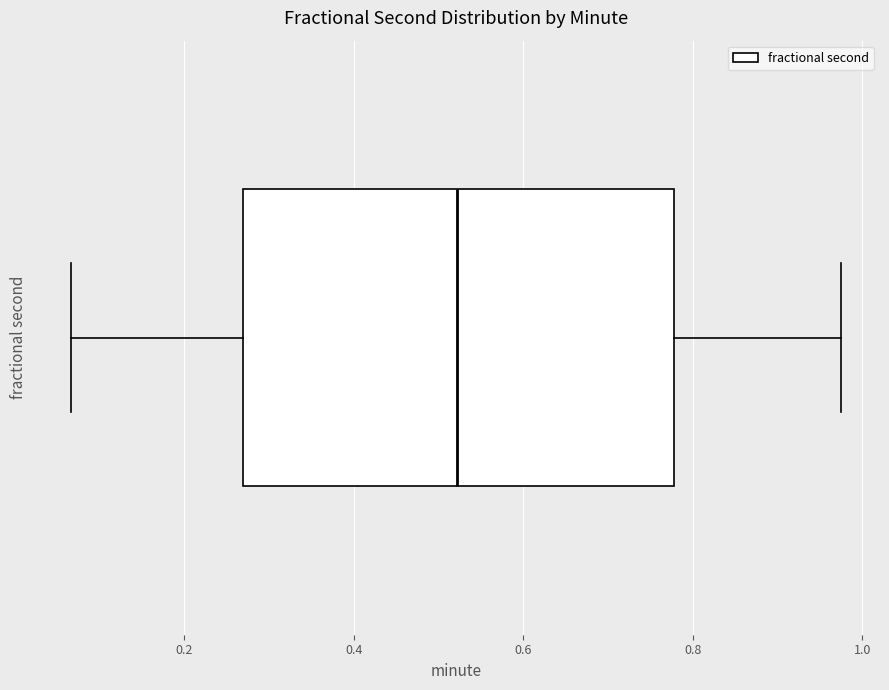

Where does the left whisker of the box end on the x-axis? The values are not printed on the chart, so give them approximately, as read against the axis.

0.06